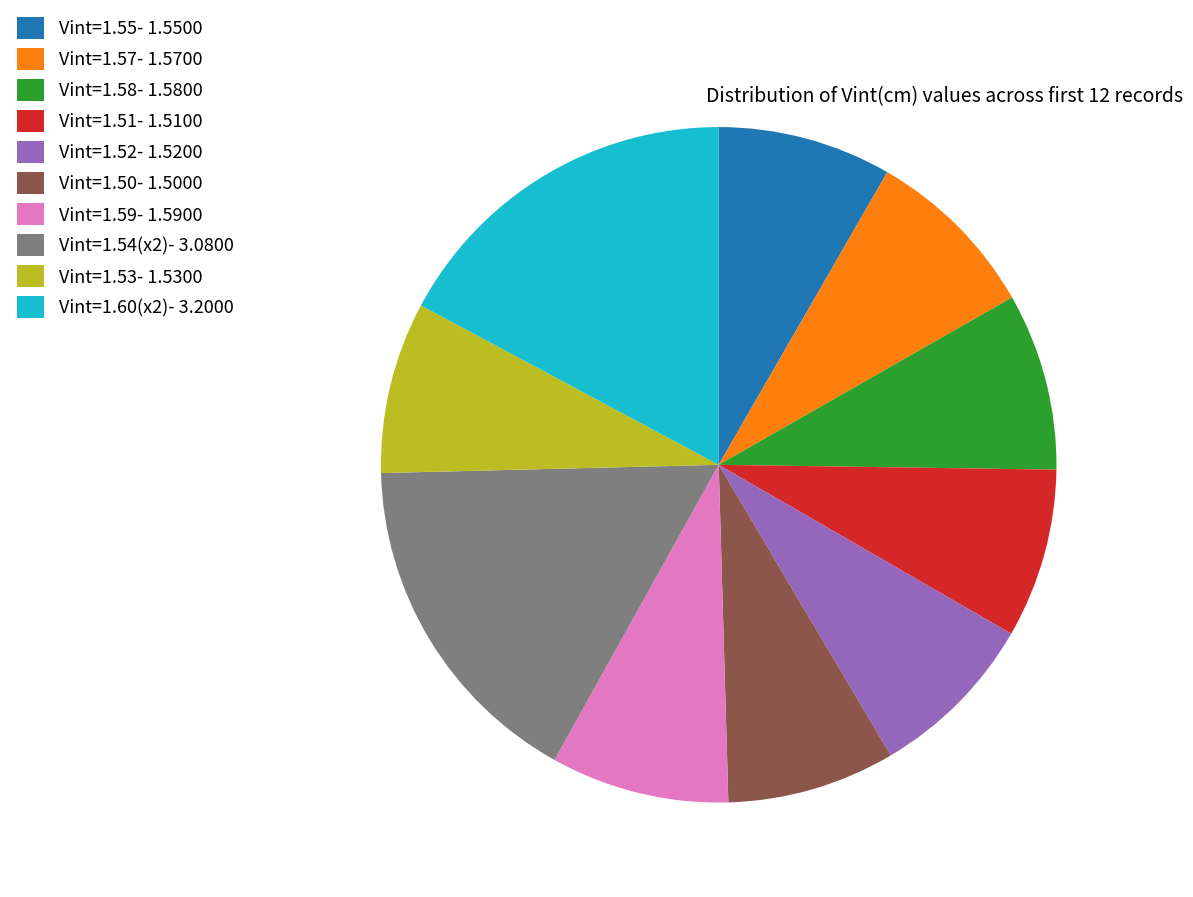

What is the largest slice in the pie chart?

Vint=1.60(x2)- 3.2000